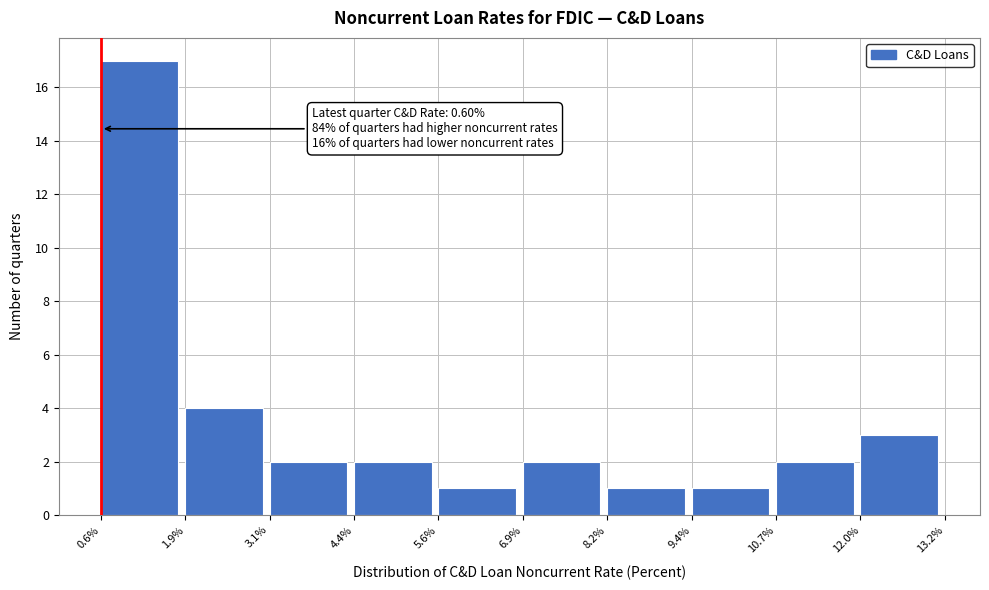

Over which range of the x-axis is the bar tallest?

0.6% to 1.9%